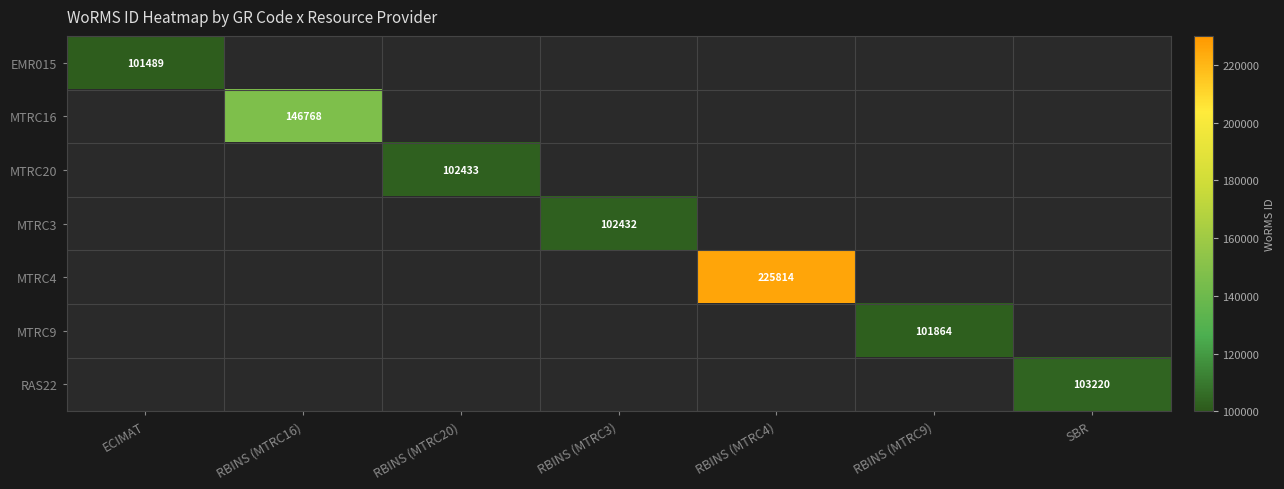

What is the difference between the maximum and minimum values in the MTRC20 series?

102433